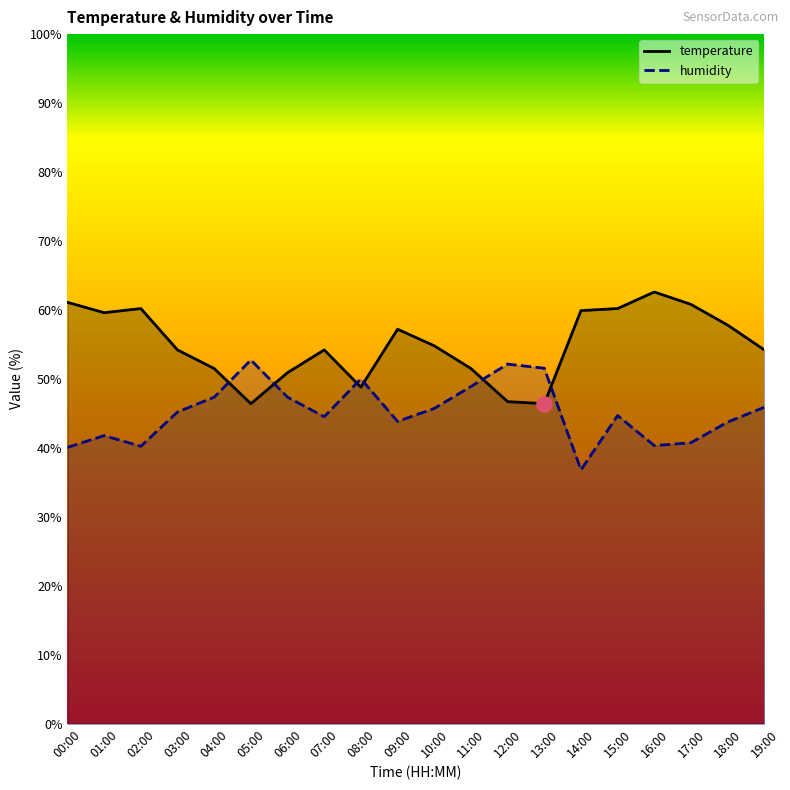

What are all the series names shown in the legend?

temperature, humidity